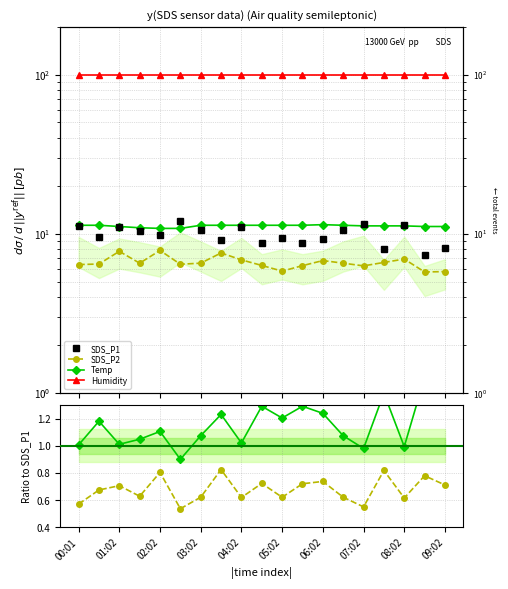

At which category does the chart reach its peak across all series?

17